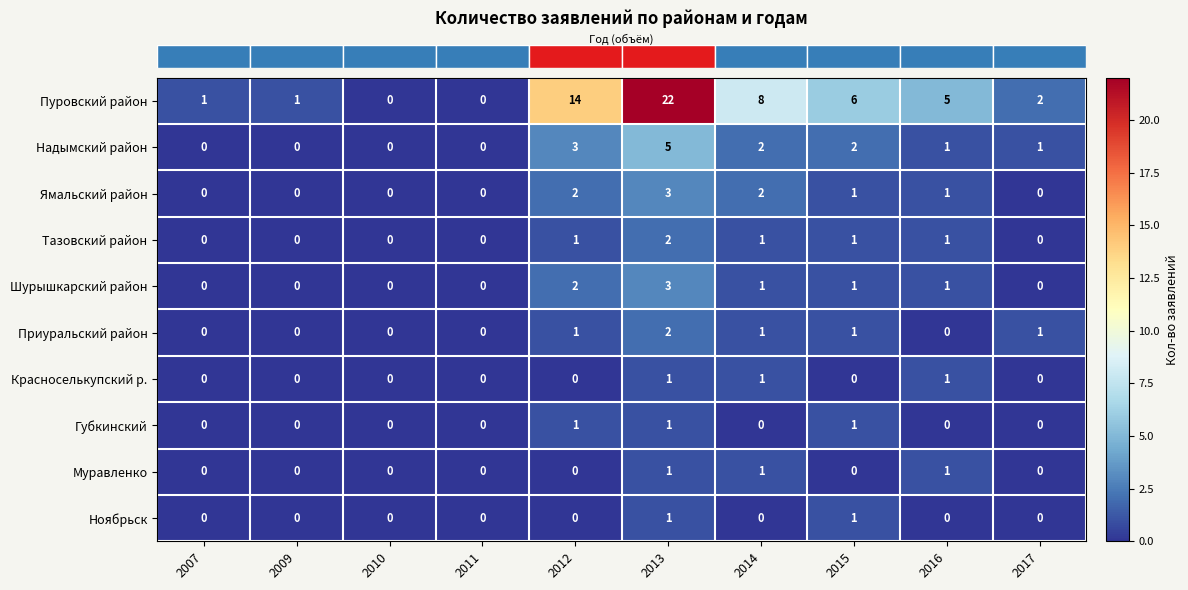

Which label corresponds to the largest value in the chart?

2013